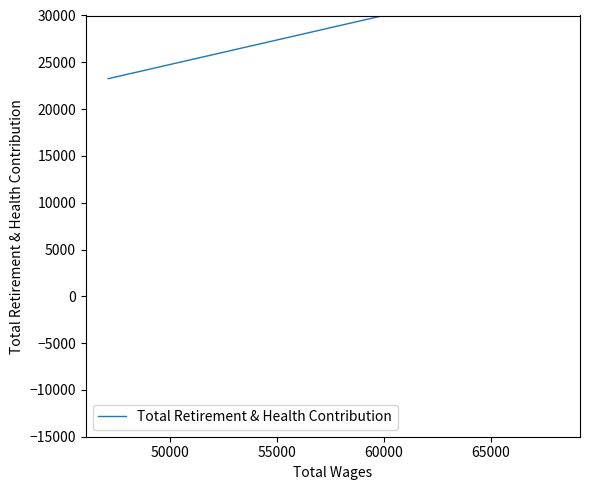

Does the chart have visible grid lines?

No